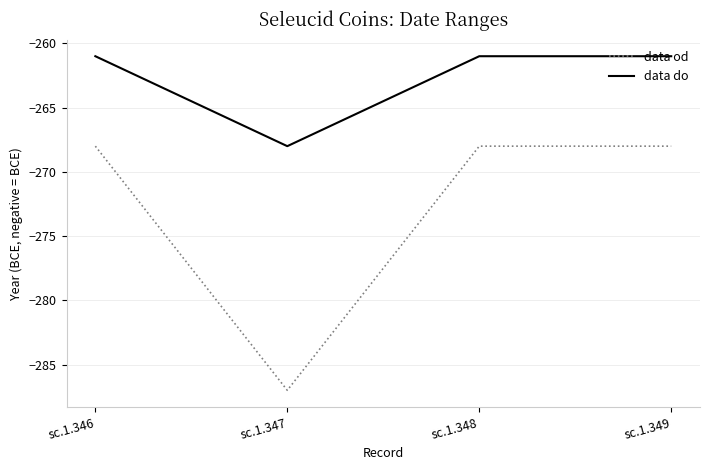

Does the chart have visible grid lines?

Yes